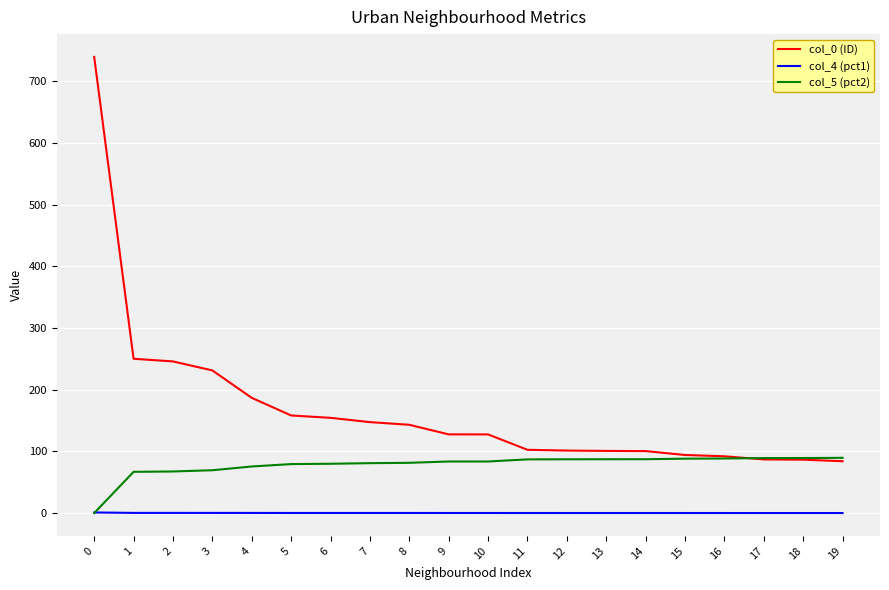

The value of col_0 (ID) at 9 is 127.5. True or false?

True